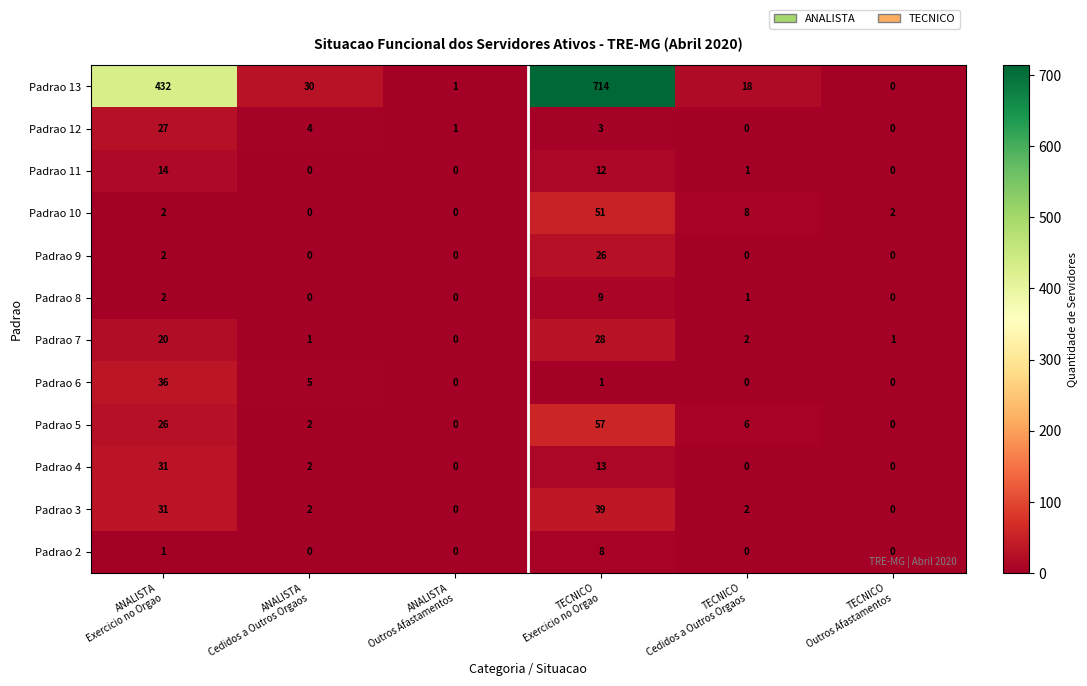

What is the difference between the maximum and minimum values in the Padrao 11 series?

14